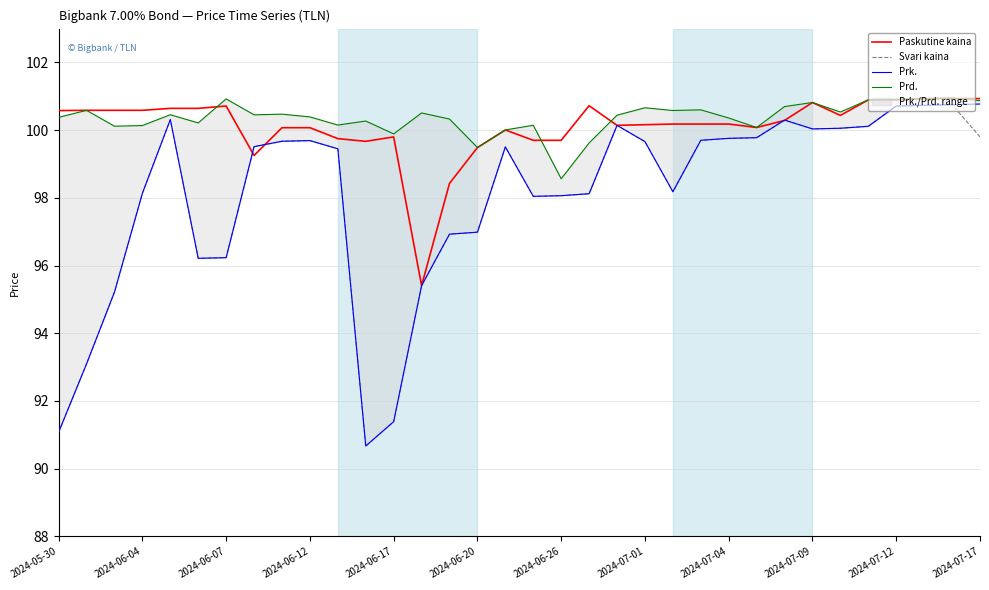

True or false: Prd. and Prk. intersect in this chart.

False